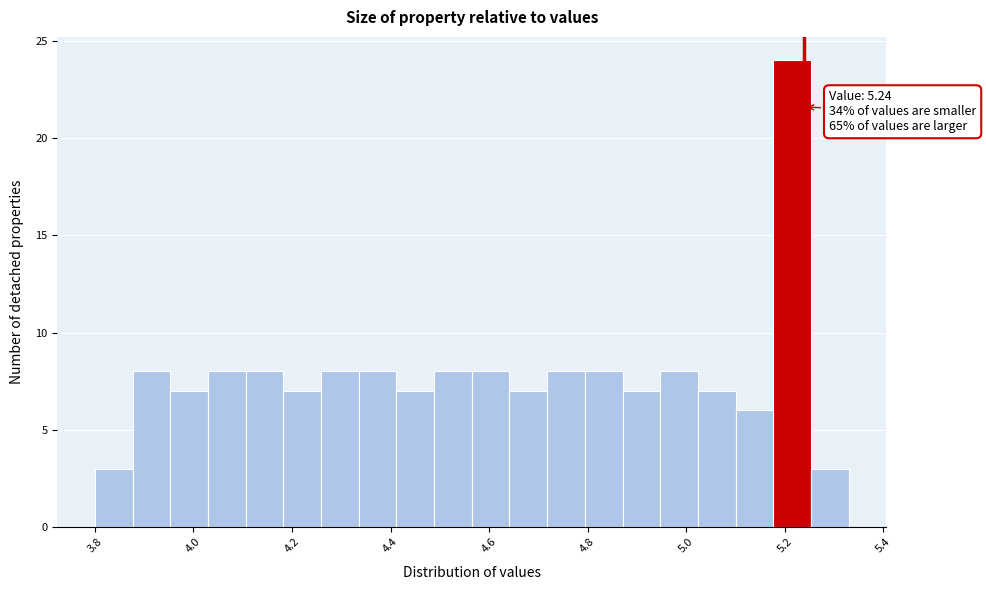

Read against the x-axis, roughly where is the centre of the tallest bar?

5.22